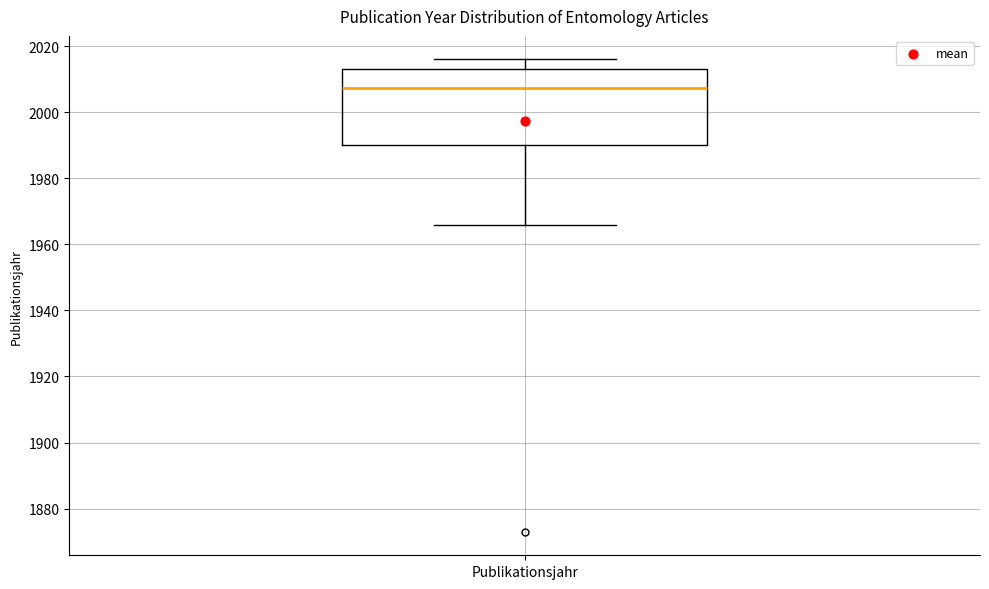

Read this box plot against the y-axis: the position of the median line, the range covered by the box, and the ends of both whiskers. The values are not printed on the chart, so give them approximately, as read against the axis.

median 2008, box 1990 to 2014, whiskers 1966 to 2016